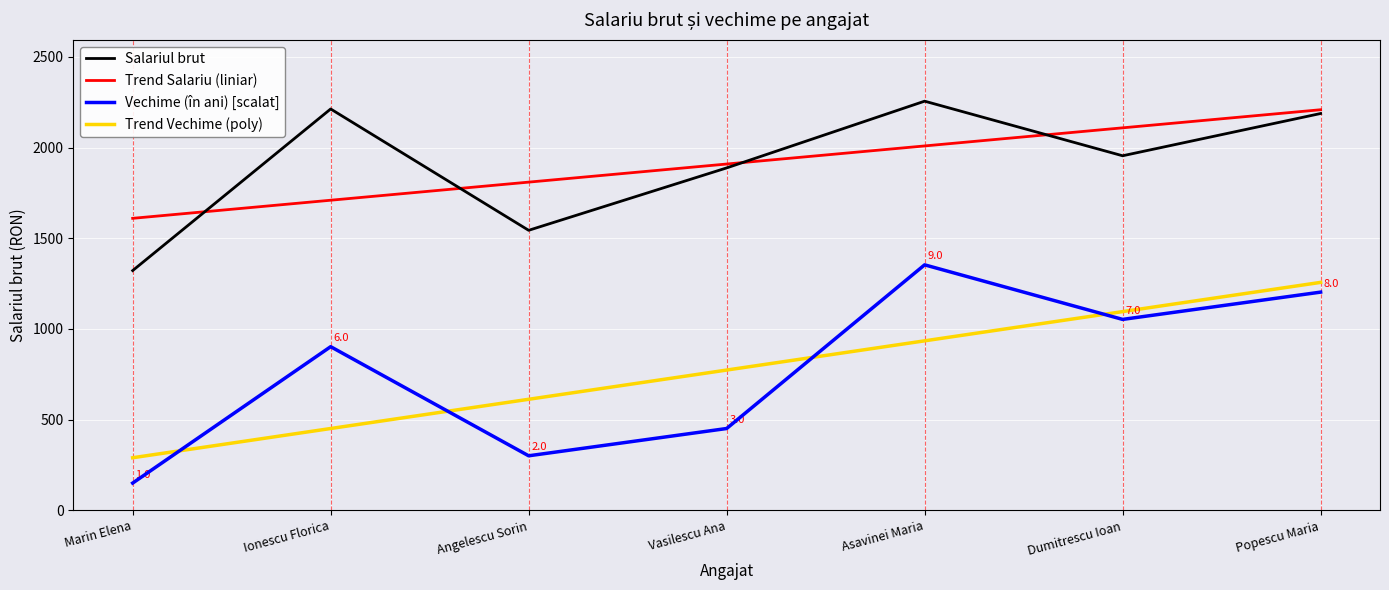

Is the value of Trend Vechime (poly) at Angelescu Sorin greater than the value of Trend Salariu (liniar) at Popescu Maria?

No